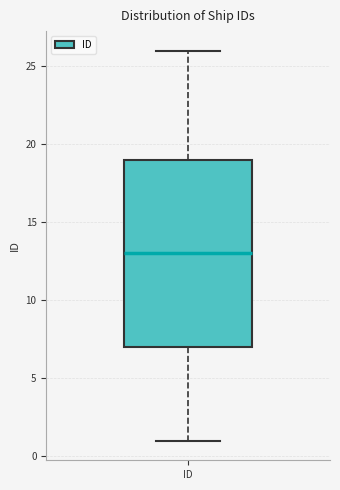

Read this box plot against the y-axis: the position of the median line, the range covered by the box, and the ends of both whiskers. The values are not printed on the chart, so give them approximately, as read against the axis.

median 13, box 7 to 19, whiskers 1 to 26